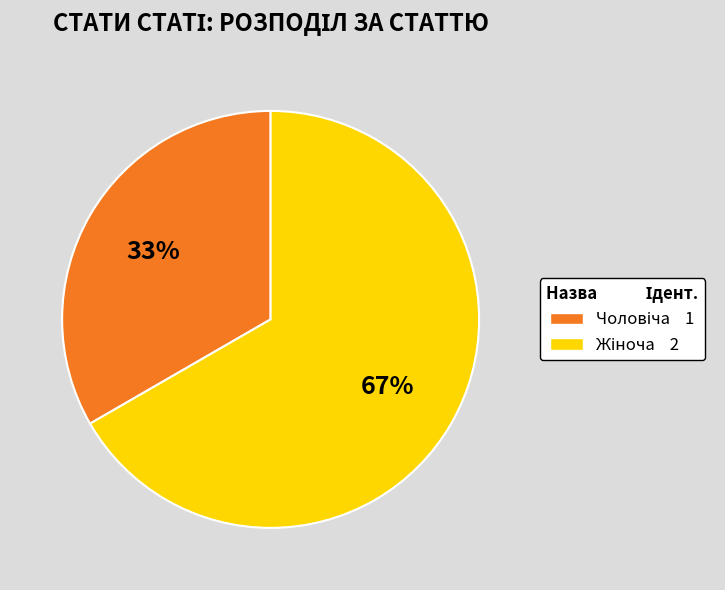

Does any single category account for the majority?

Yes